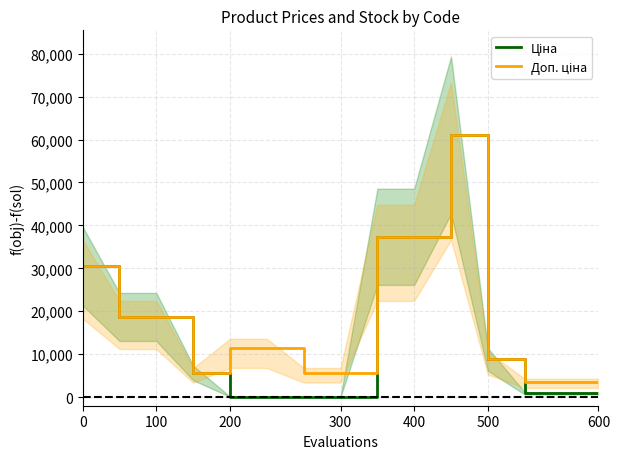

What is the approximate value of Ціна at 100?

18671.5